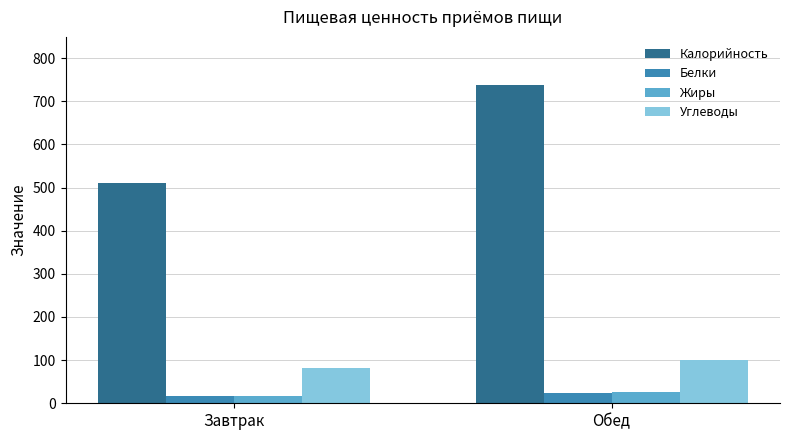

What is the value of the Жиры bar at the 1st from the left?

16.5